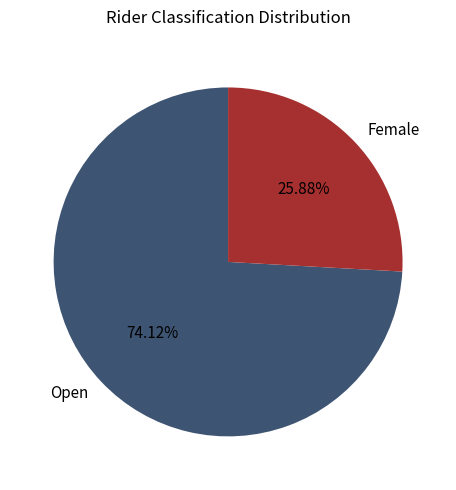

Count the number of slices in the pie.

2